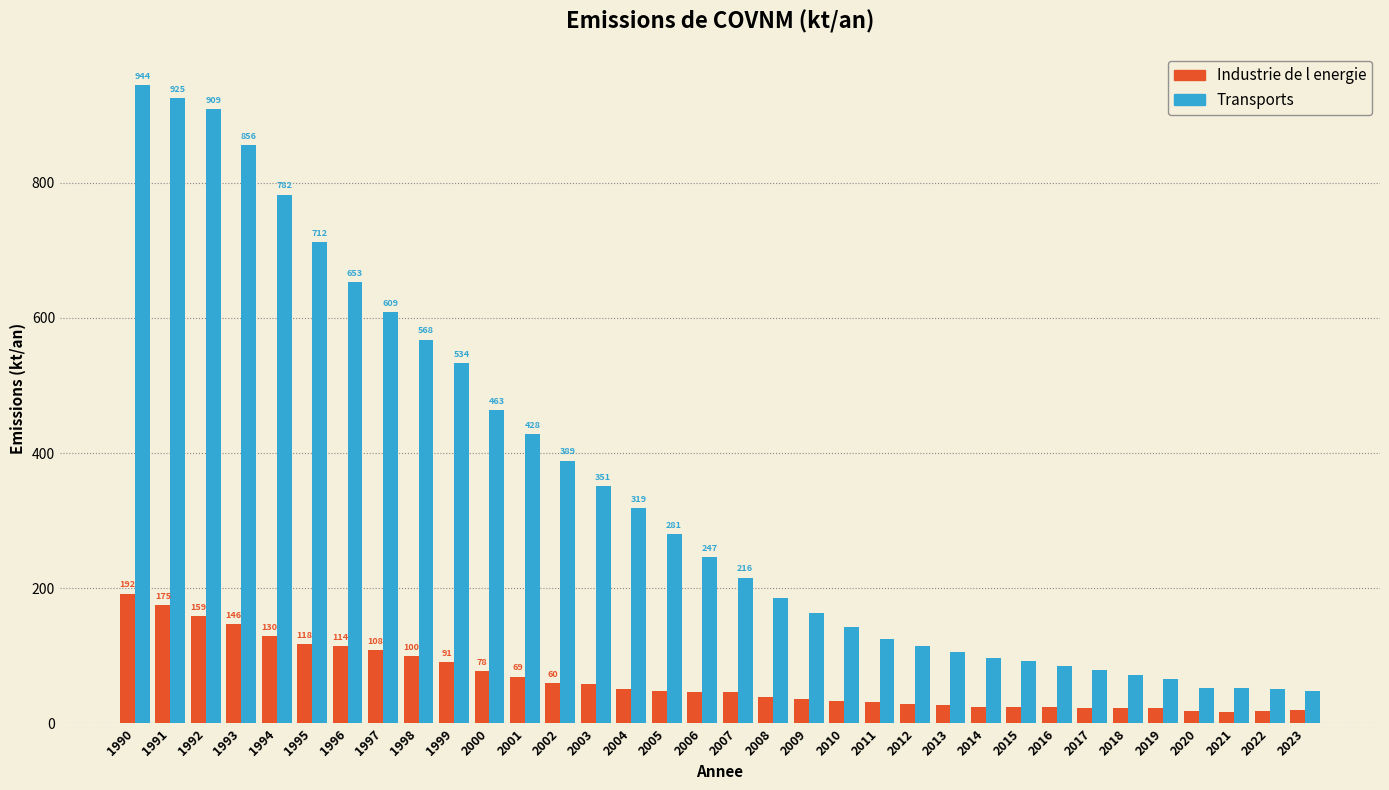

The Transports series shows 61.4 at 2014. True or false?

False